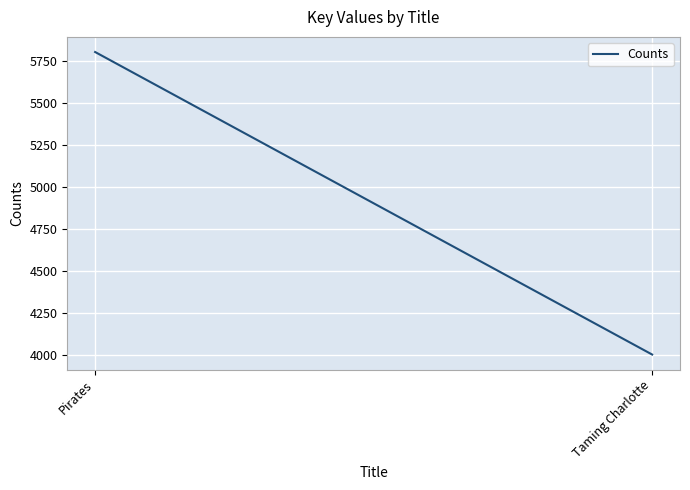

What position from the right is Taming Charlotte?

1